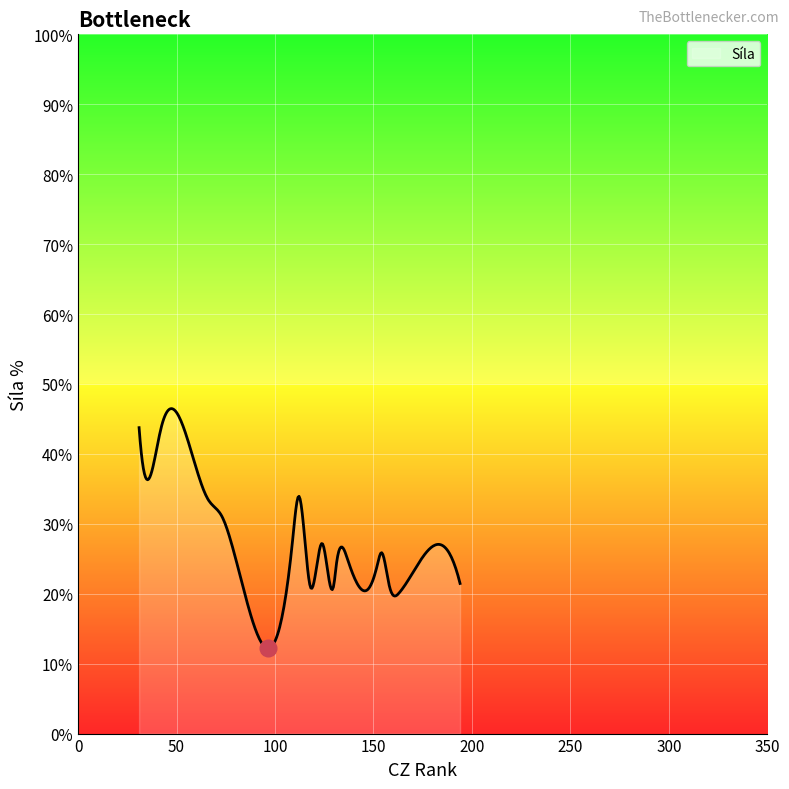

What is the minimum value shown in the chart?

12.2